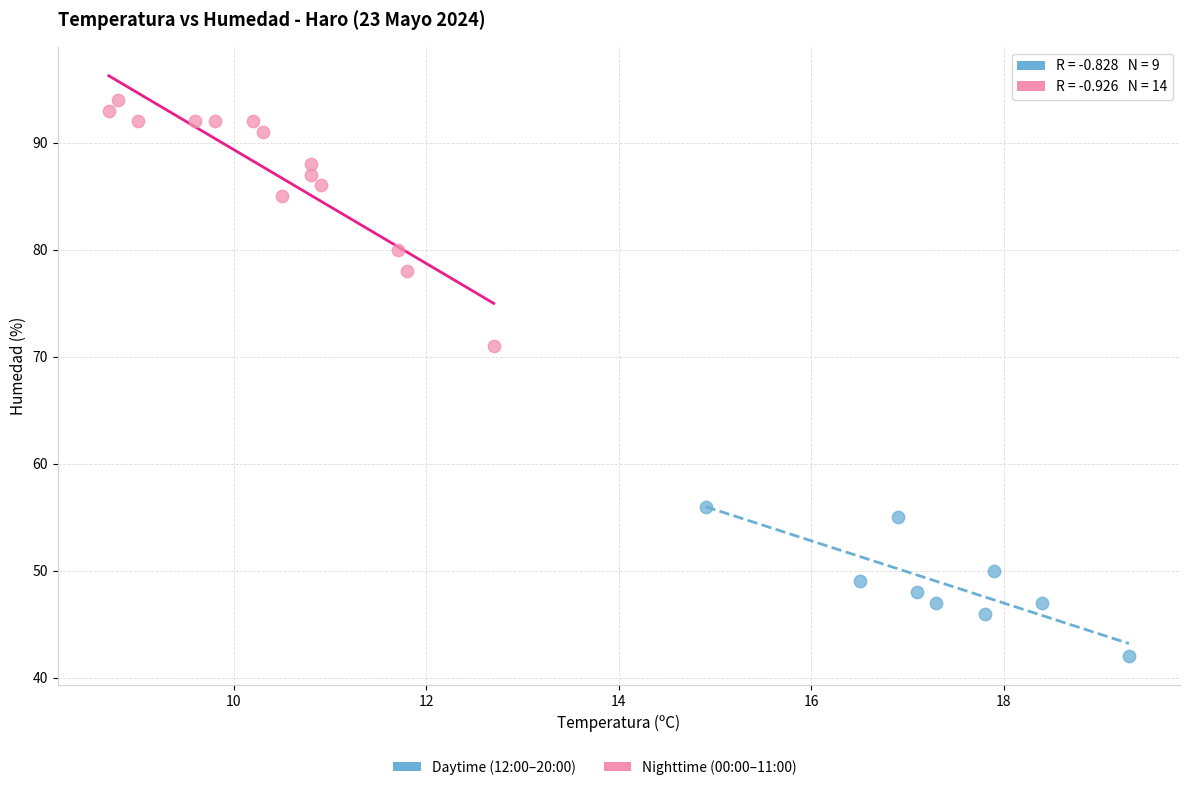

Which series contains the highest Y value?

Nighttime (00:00–11:00)